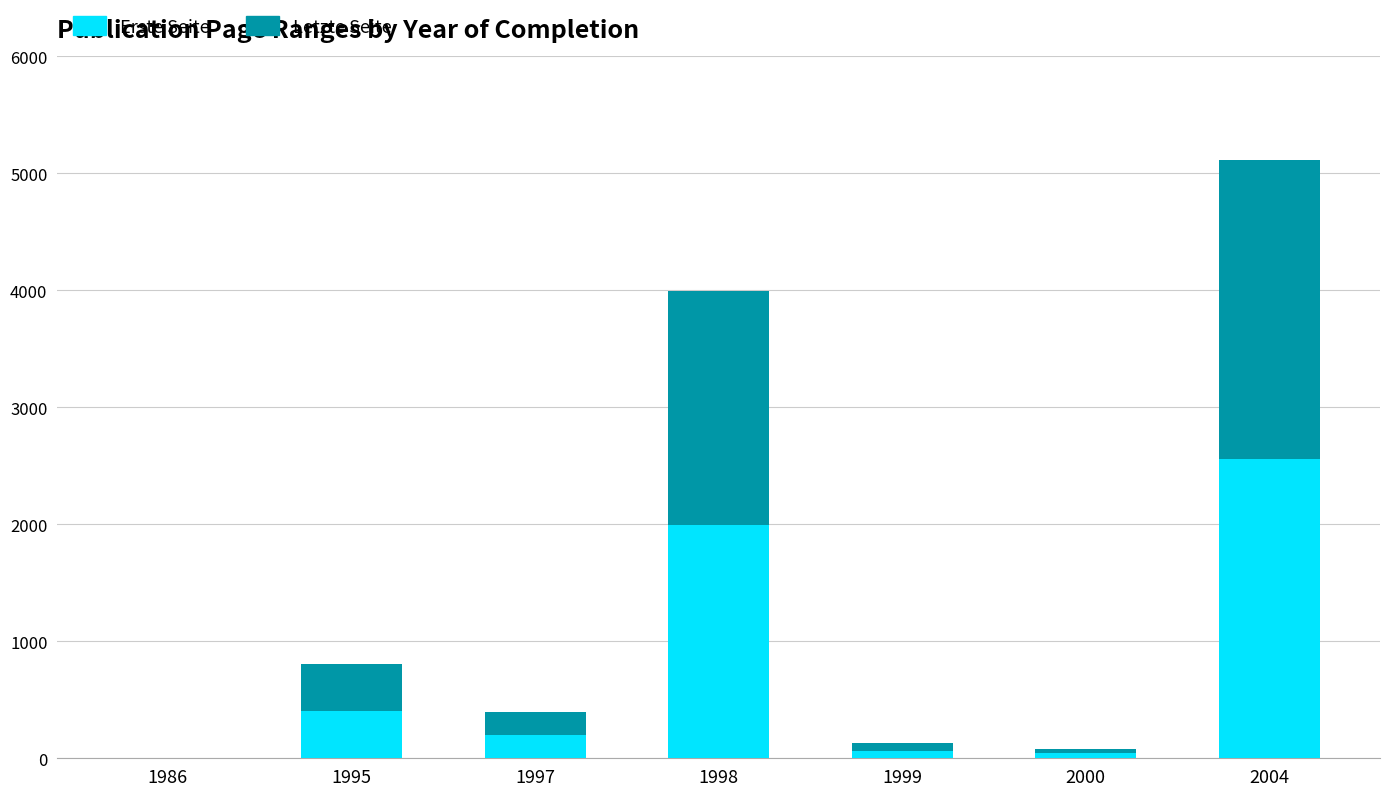

What is the highest value of the Erste Seite series?

2557